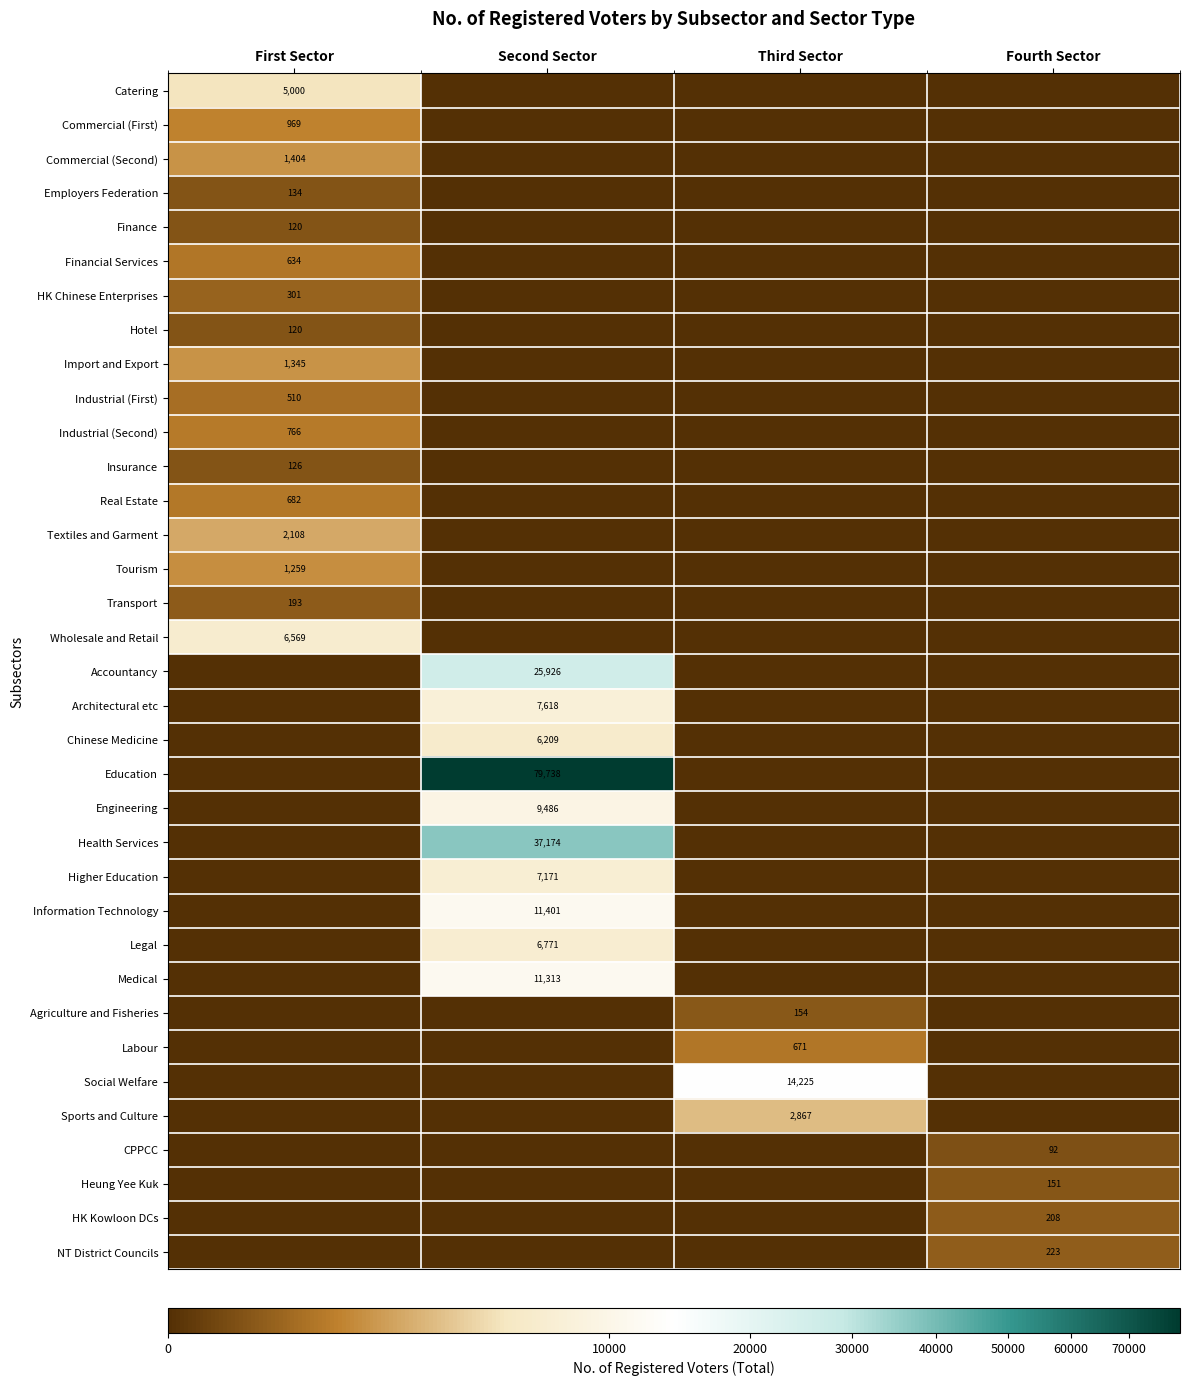

Which label corresponds to the largest value in the chart?

Second Sector